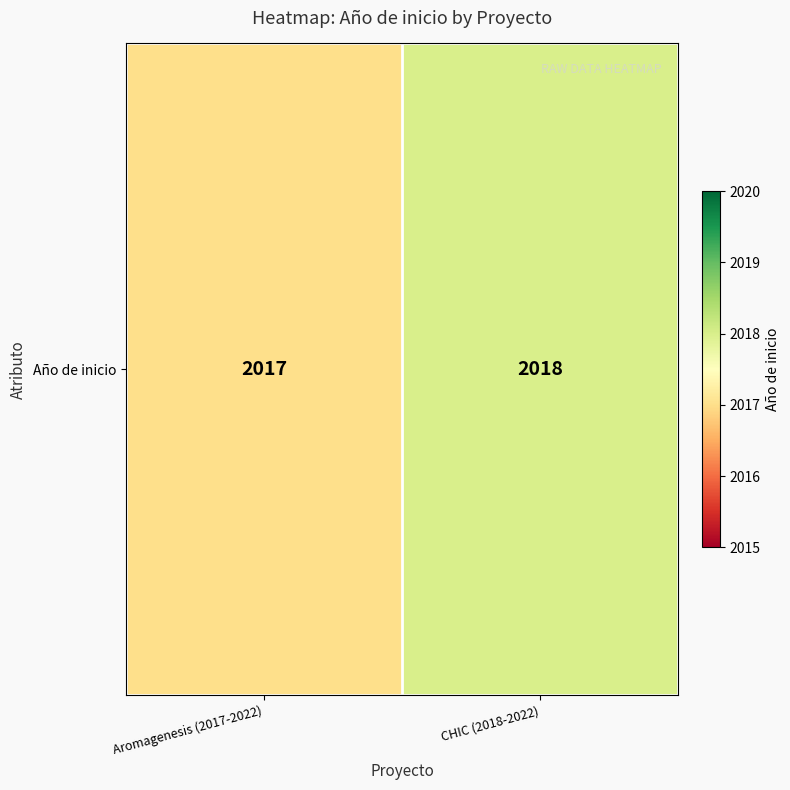

What is the greatest value displayed?

2018